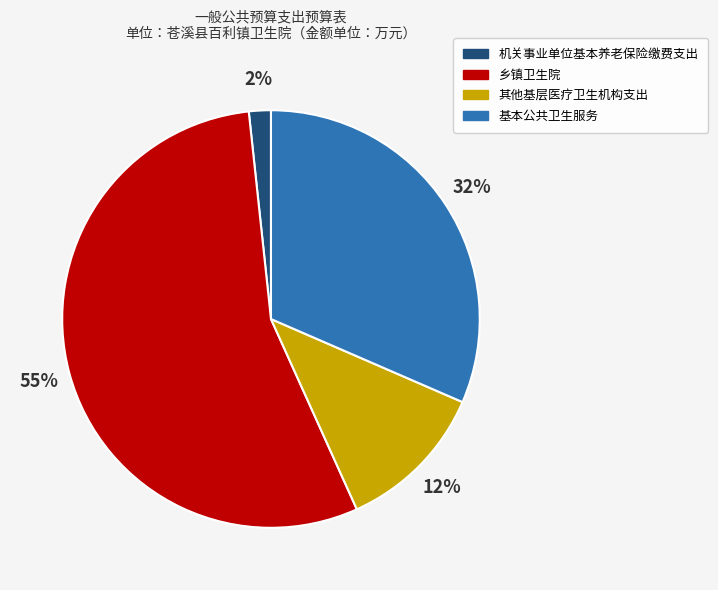

Count the number of slices in the pie.

4